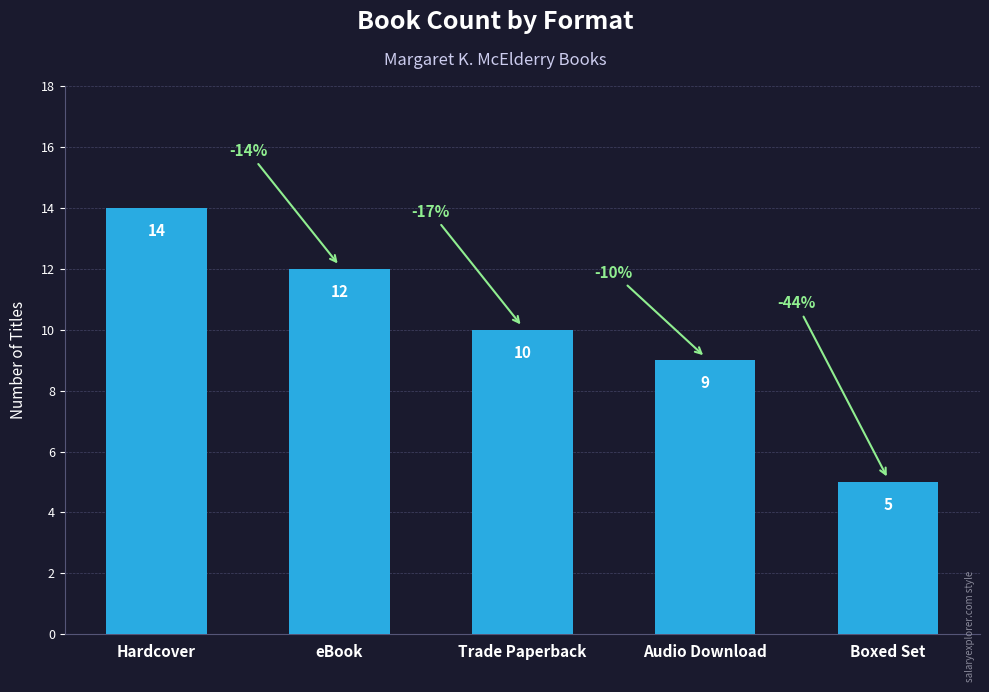

What is the sum of all values?

50